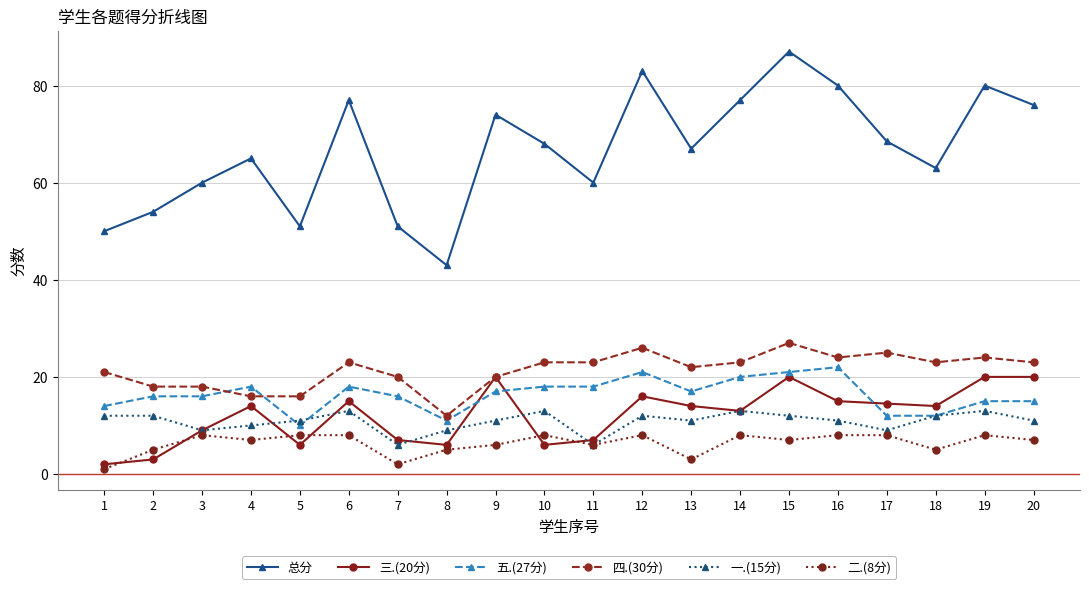

What is the value of the 二.(8分) point at the 8th from the left?

5.0